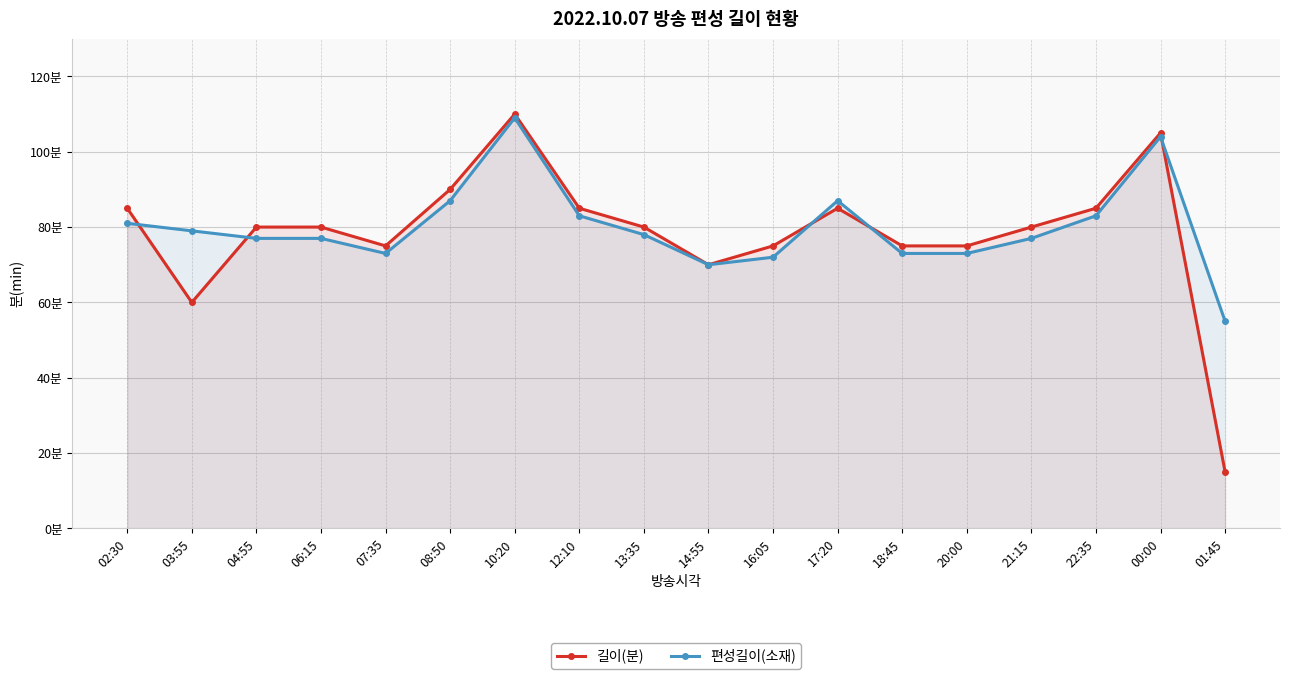

Which category has the highest value in the 편성길이(소재) series?

10:20